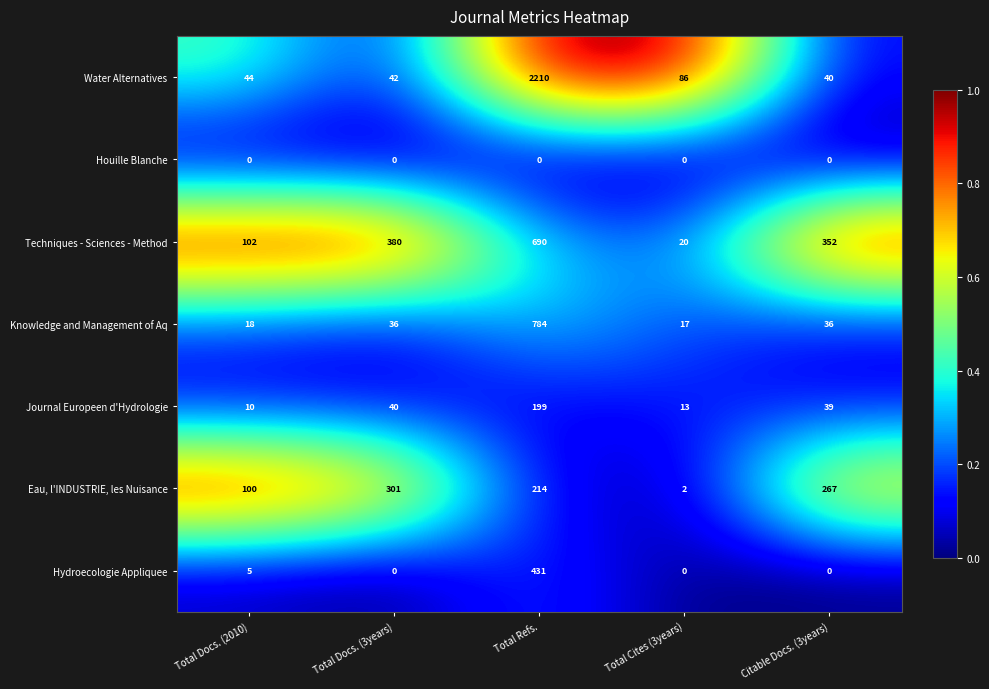

True or false: Eau, l'INDUSTRIE, les Nuisance has a value of 267 at Citable Docs. (3years).

True